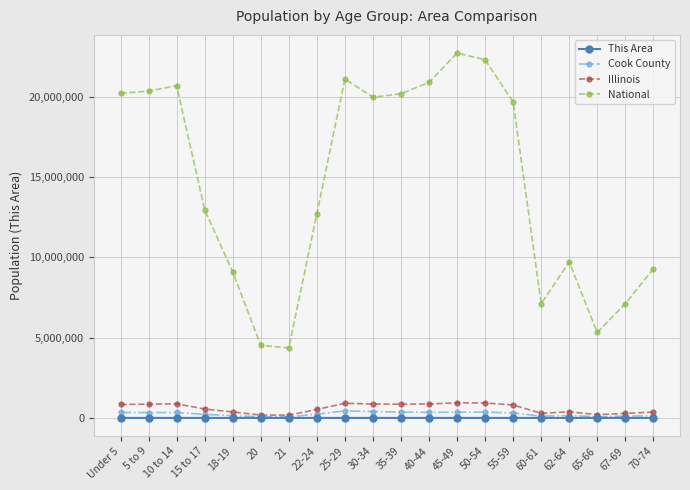

The value of National at 60-61 is 10537397. True or false?

False